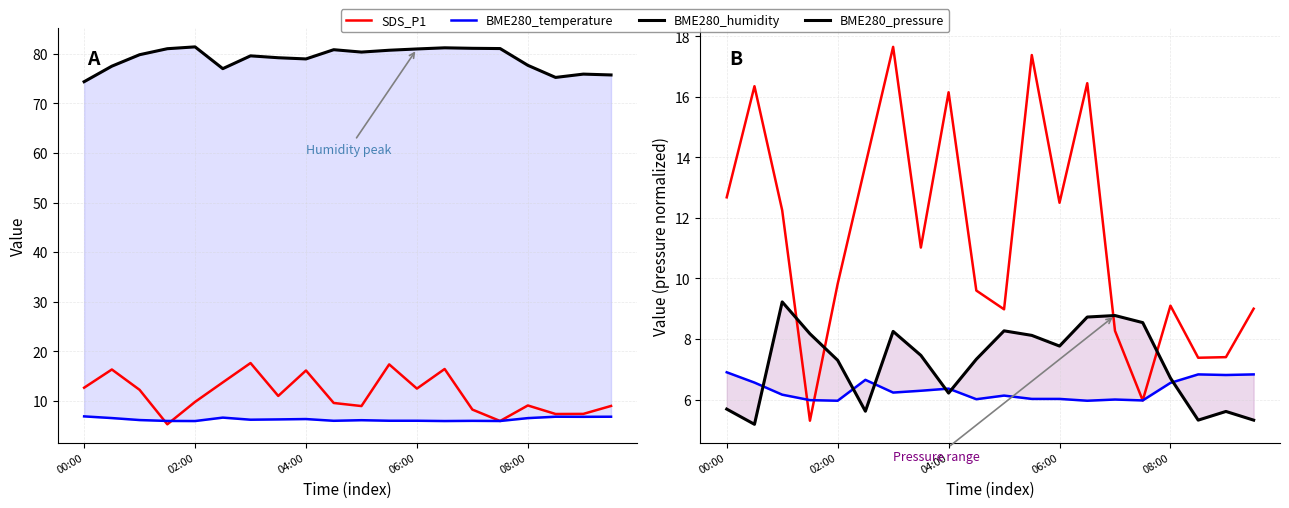

What is the difference between the BME280_humidity values at 7 and 14?

1.9